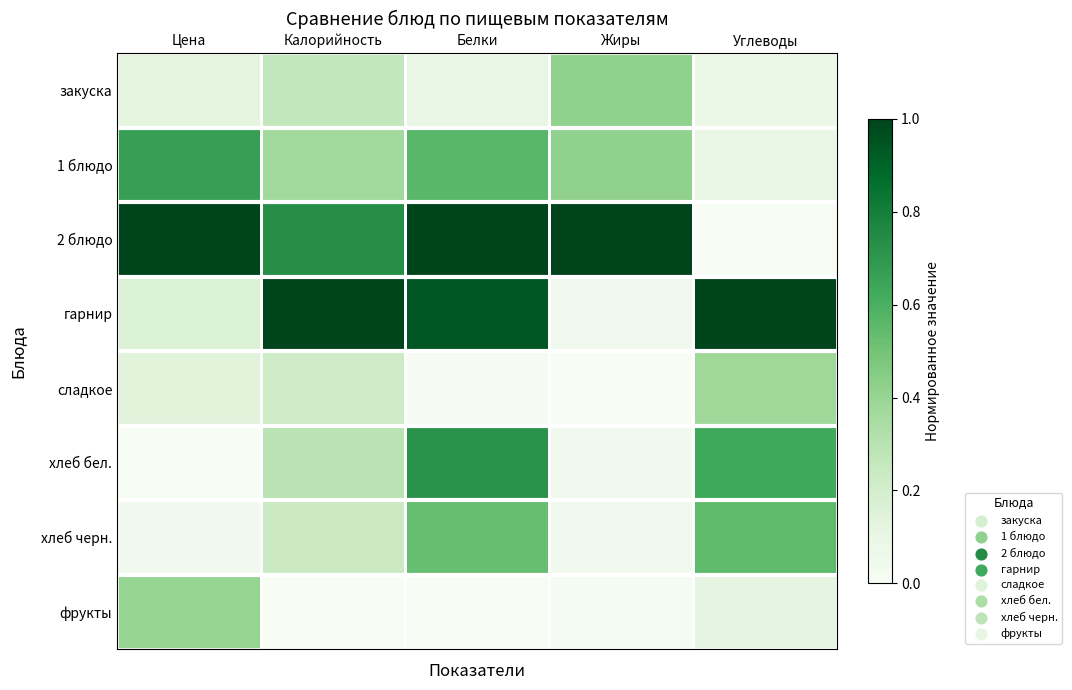

Rank the series by their maximum value, from lowest to highest.

сладкое, фрукты, закуска, хлеб черн., 1 блюдо, хлеб бел., 2 блюдо, гарнир